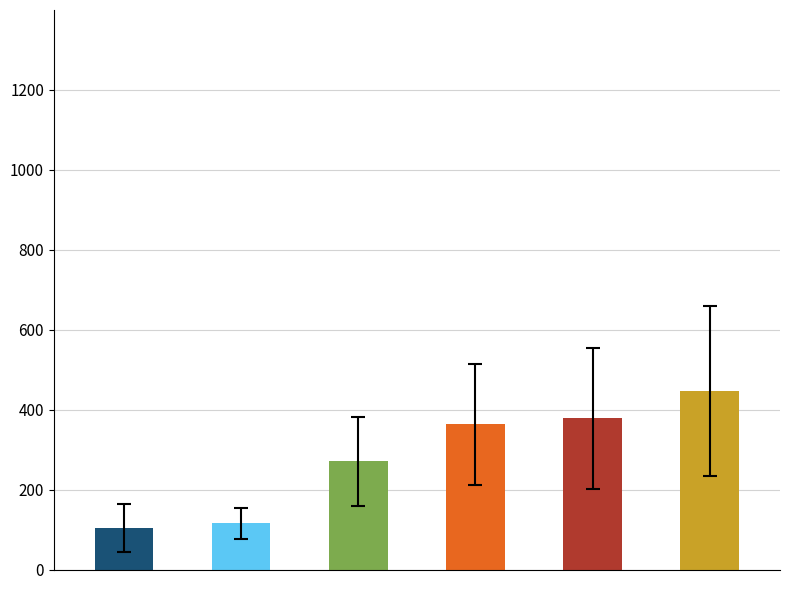

How many series are shown in this chart?

6